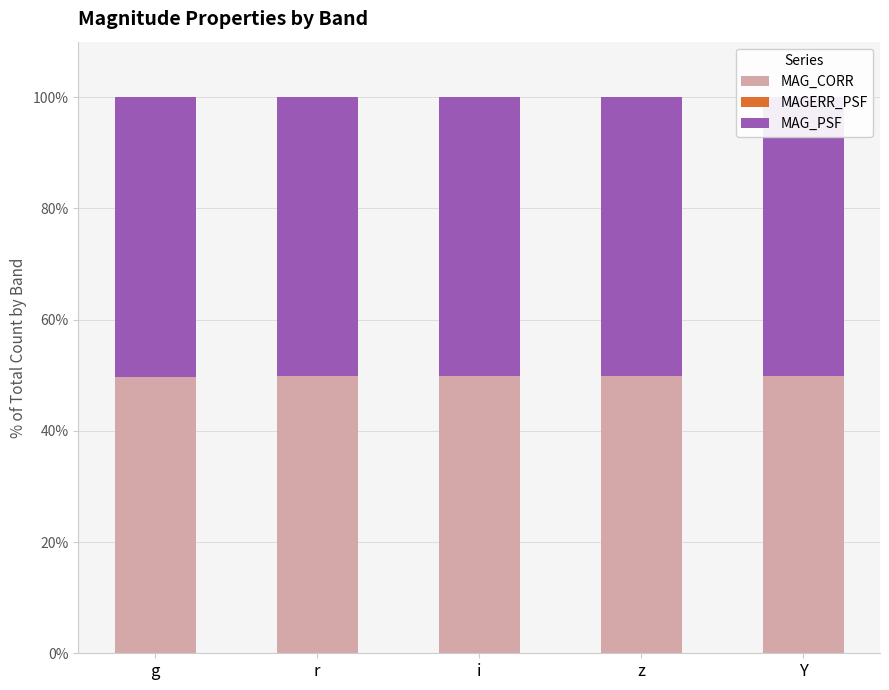

True or false: MAG_CORR has a value of 49.7 at g.

True